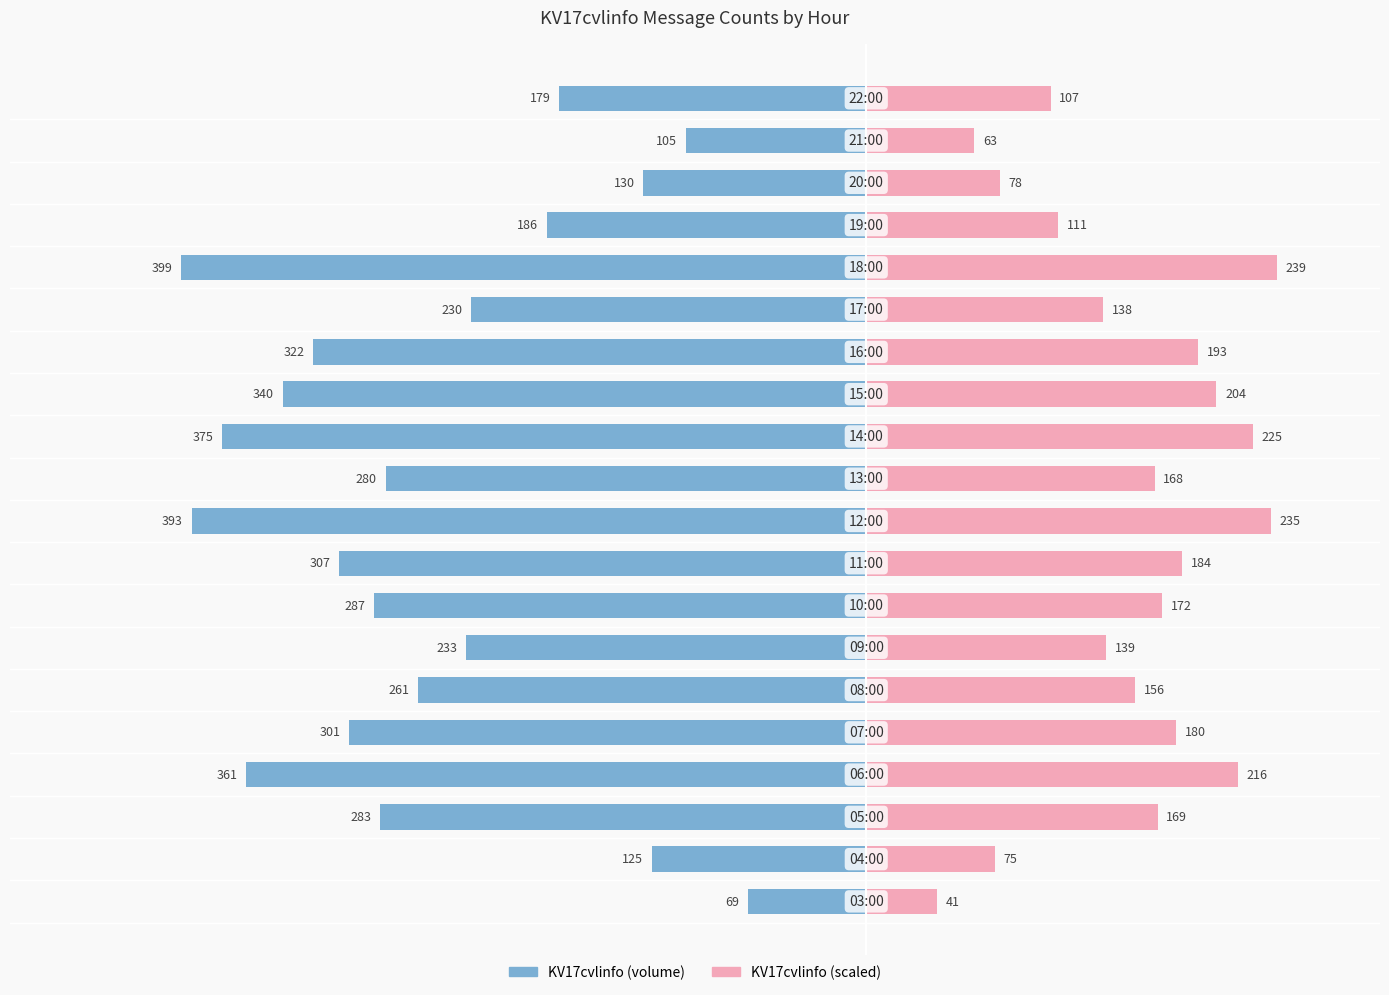

Are the bars horizontal?

Yes